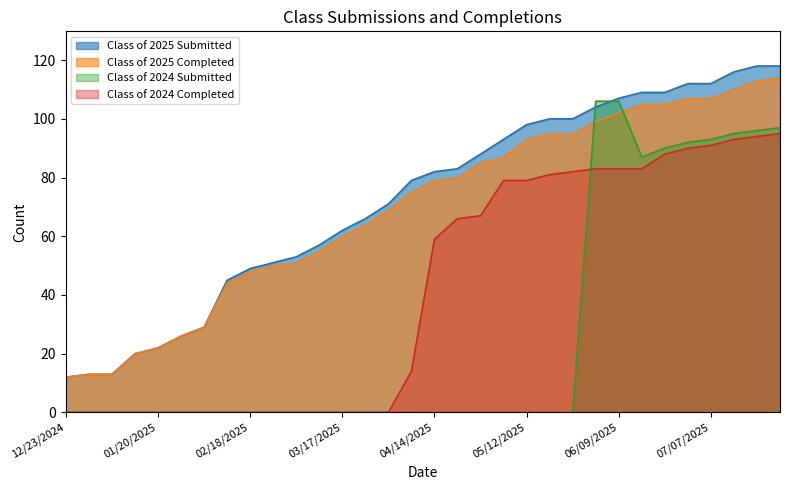

Rank the series by their maximum value, from highest to lowest.

Class of 2025 Submitted, Class of 2025 Completed, Class of 2024 Submitted, Class of 2024 Completed